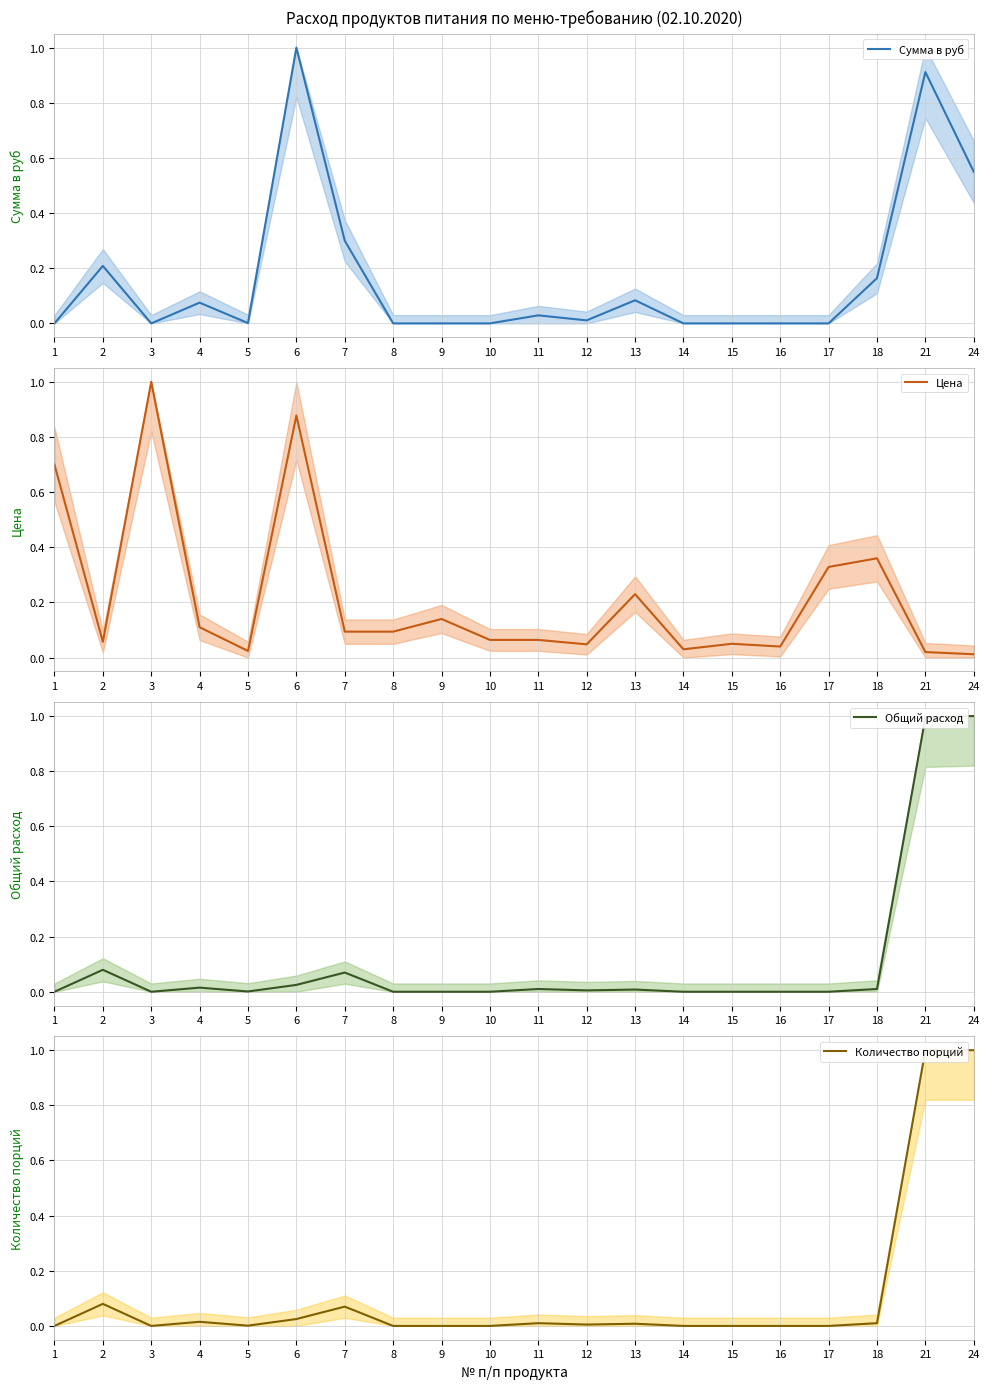

What is the maximum value for Сумма в руб?

1.0